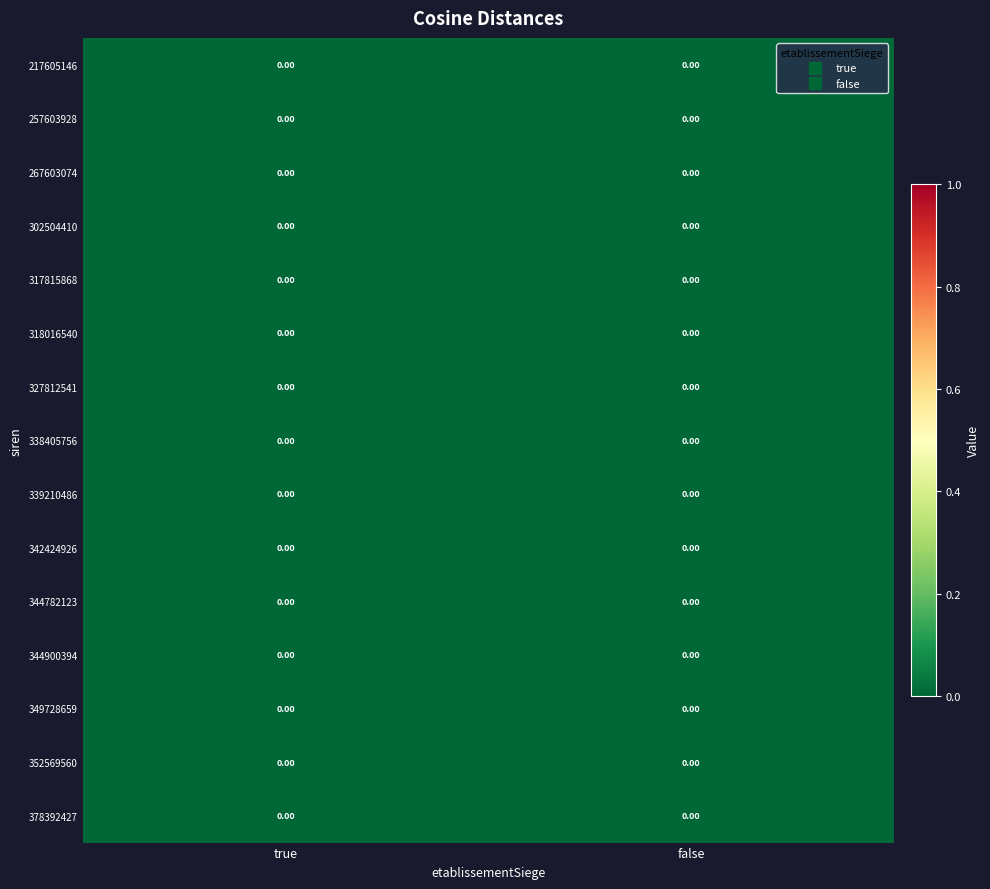

Is it true that 327812541 equals 0.0 at true?

True